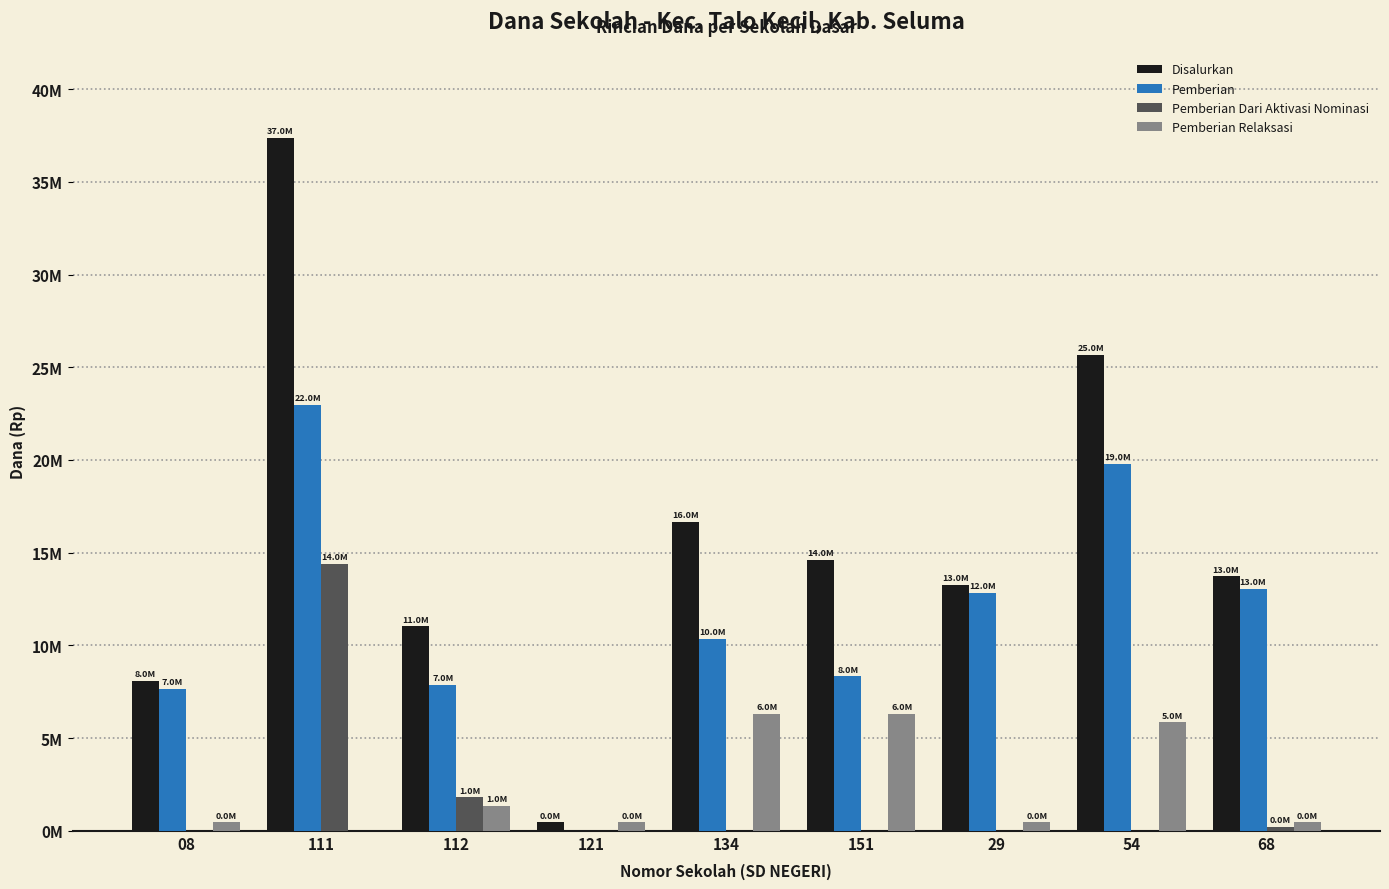

Reading left to right, list all the values displayed in this chart.

Disalurkan: 08=8100000	111=37350000	112=11025000	121=450000	134=16650000	151=14625000	29=13275000	54=25650000	68=13725000
Pemberian: 08=7650000	111=22950000	112=7875000	121=0	134=10350000	151=8325000	29=12825000	54=19800000	68=13050000
Pemberian Dari Aktivasi Nominasi: 08=0	111=14400000	112=1800000	121=0	134=0	151=0	29=0	54=0	68=225000
Pemberian Relaksasi: 08=450000	111=0	112=1350000	121=450000	134=6300000	151=6300000	29=450000	54=5850000	68=450000